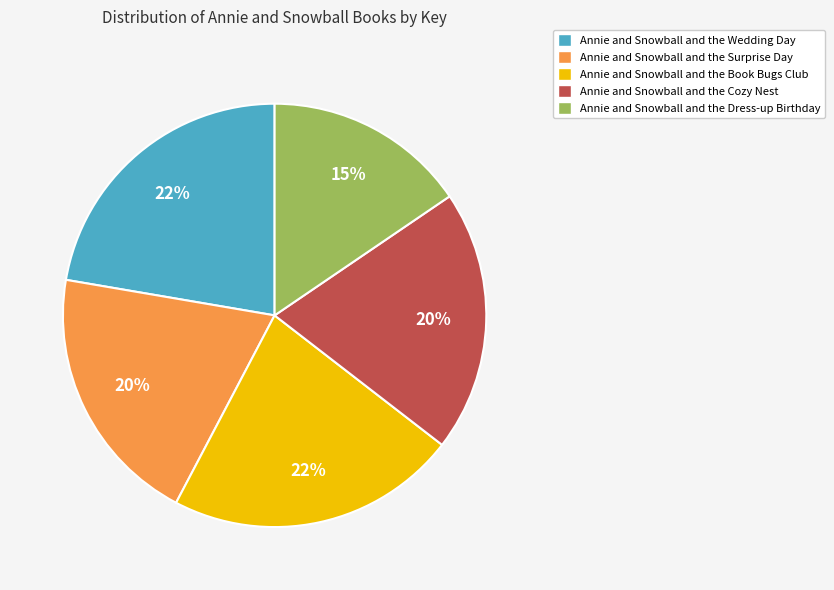

To the nearest percent, what portion does Annie and Snowball and the Wedding Day represent?

22%